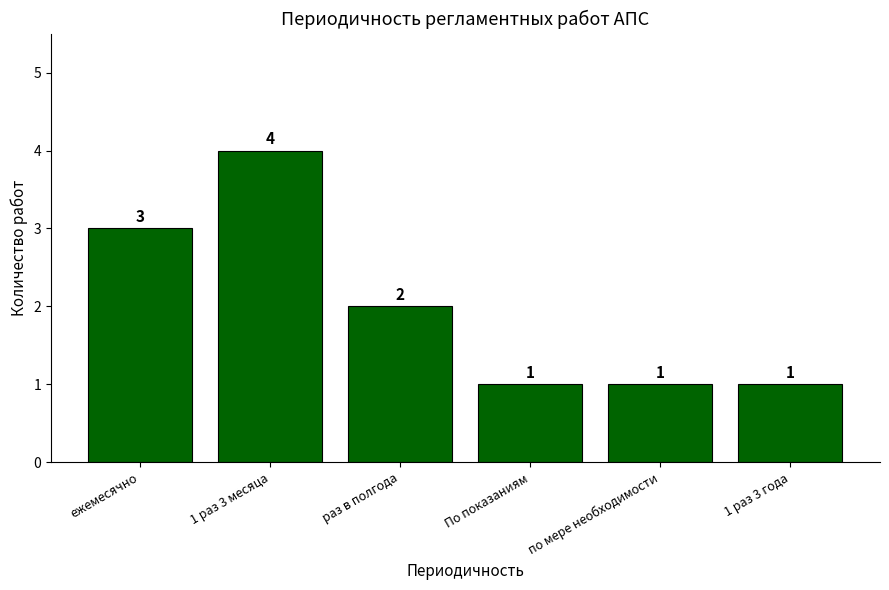

Approximately how many times larger is the value at ежемесячно compared to по мере необходимости?

3.0